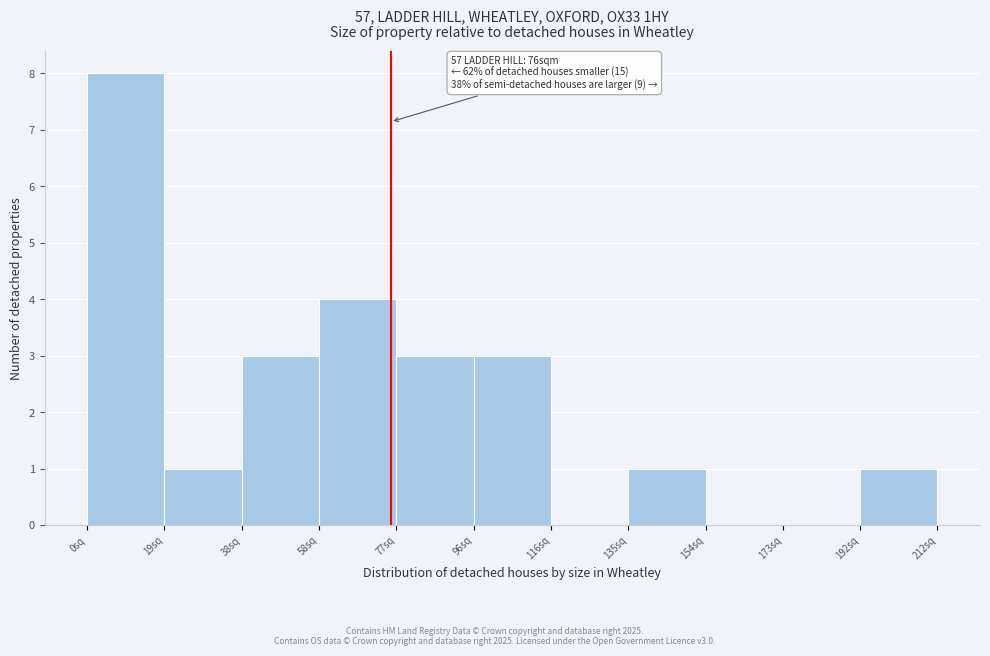

Which range on the x-axis has the tallest bar?

0 to 20